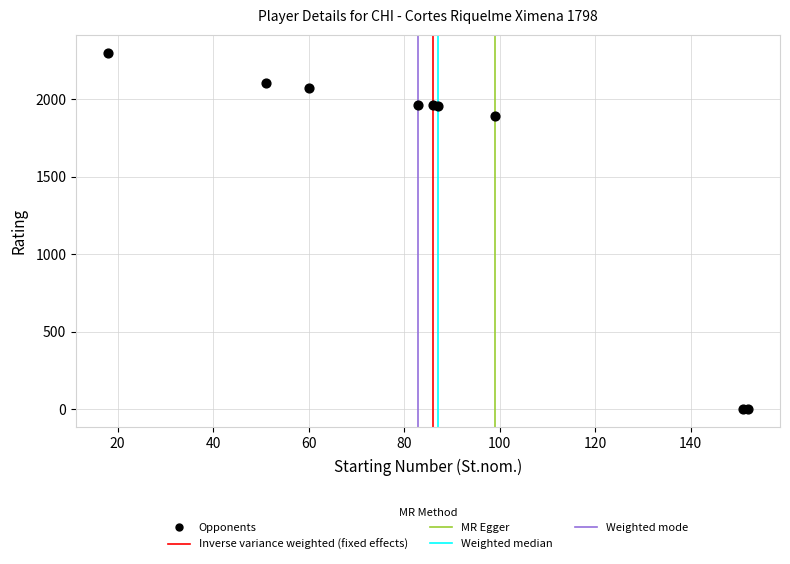

What Y value in the scatter plot is closest to 1150?

1890